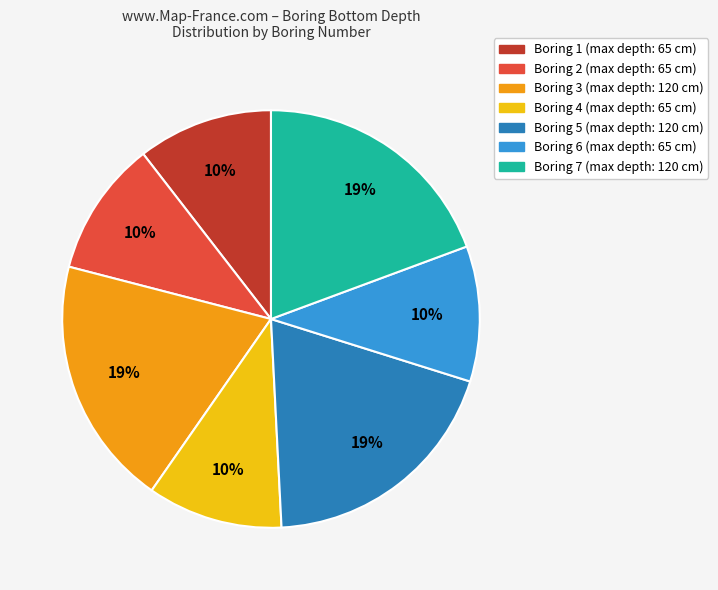

Approximately how many times larger is the value at Boring 4 (max depth: 65 cm) compared to Boring 1 (max depth: 65 cm)?

1.0